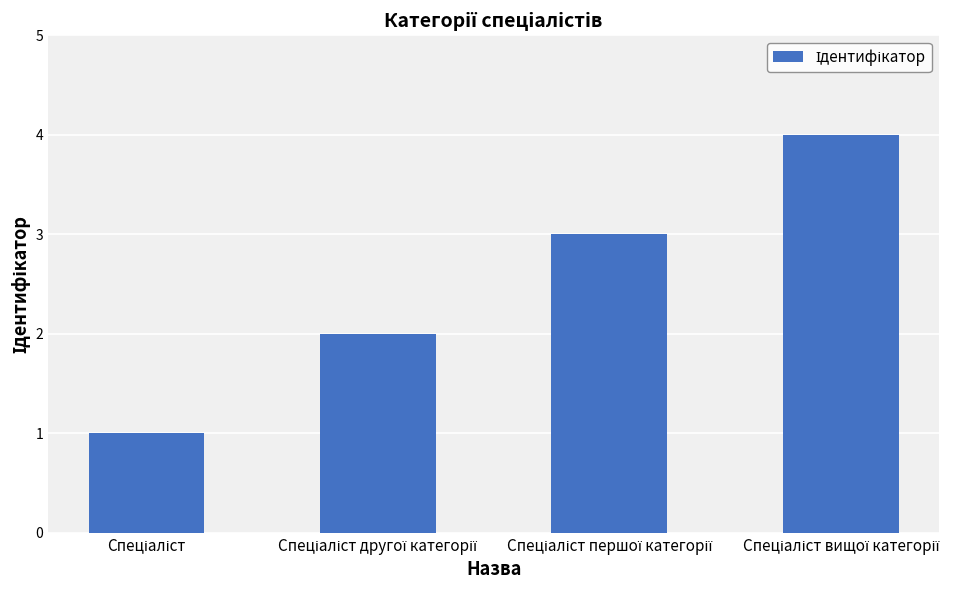

Reading left to right, extract all data points from this chart.

1	2	3	4